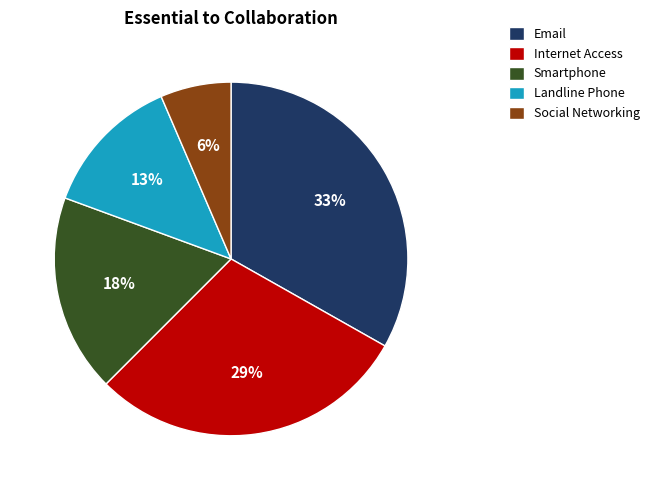

How many slices are in this pie chart?

5